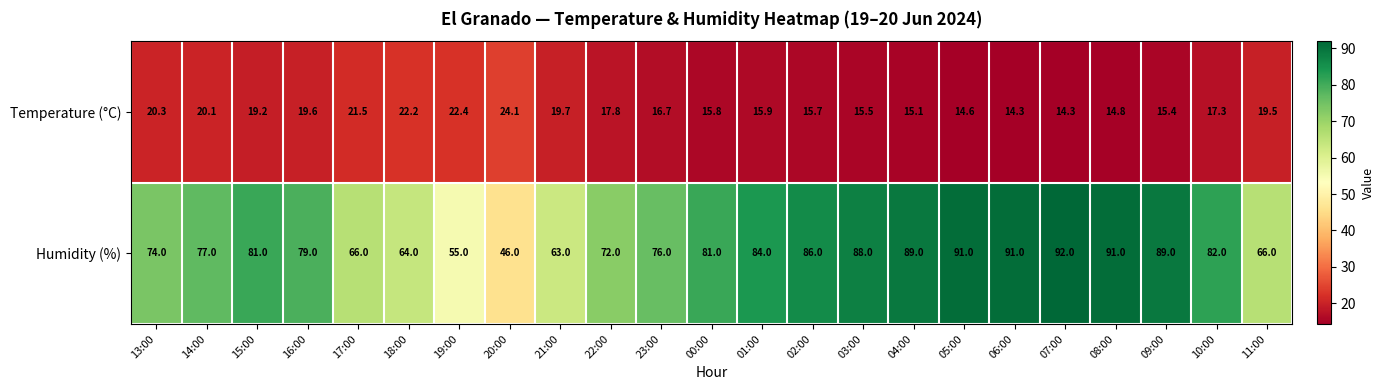

Count the number of data series in this chart.

2